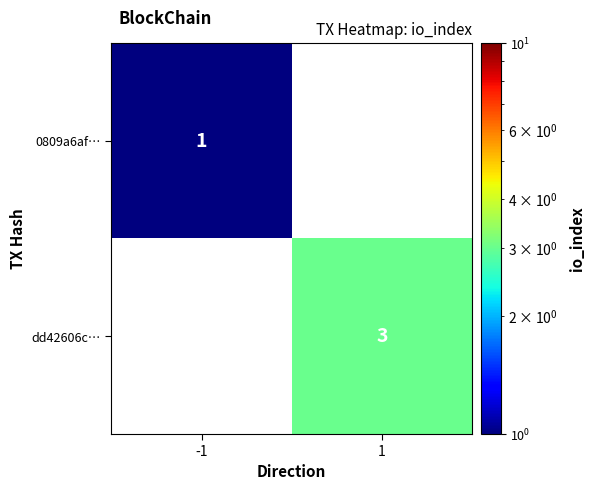

The dd42606c… series shows 3 at 1. True or false?

True